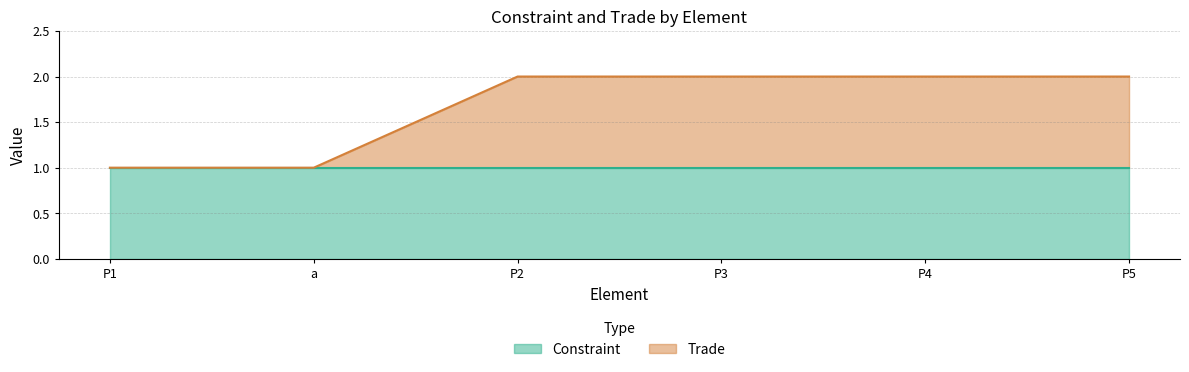

List the labels in order of value, smallest first.

P1, a, P2, P3, P4, P5